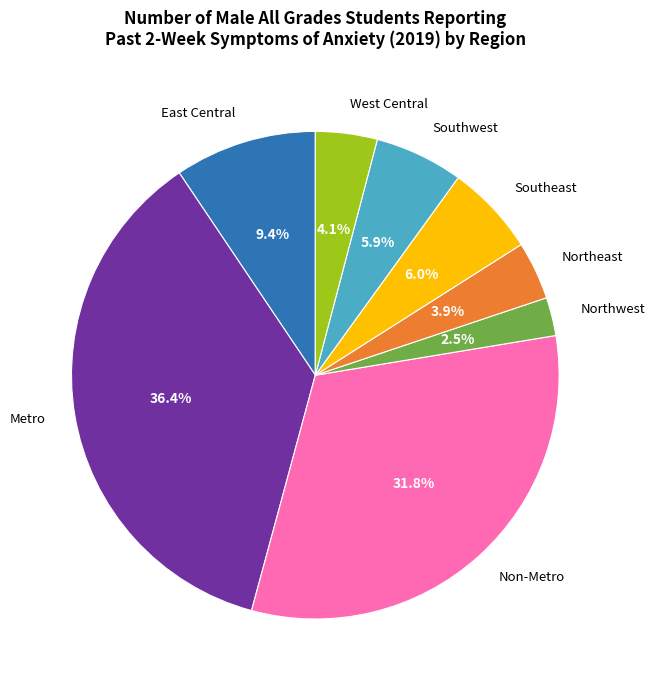

How much of the chart is everything except Southeast?

94.0%